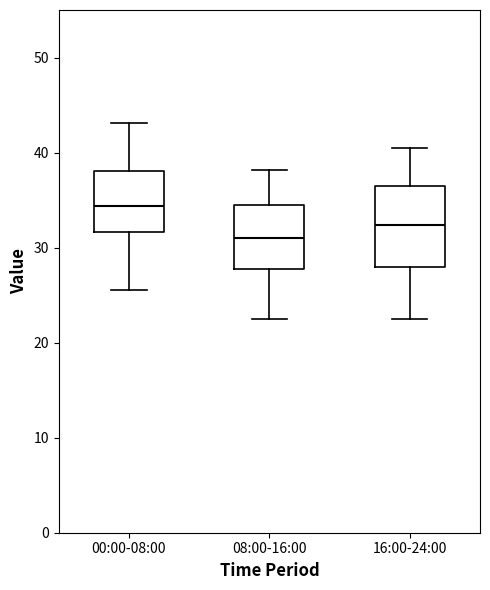

Where is the upper edge of the box for 00:00-08:00 on the y-axis? The values are not printed on the chart, so give them approximately, as read against the axis.

38